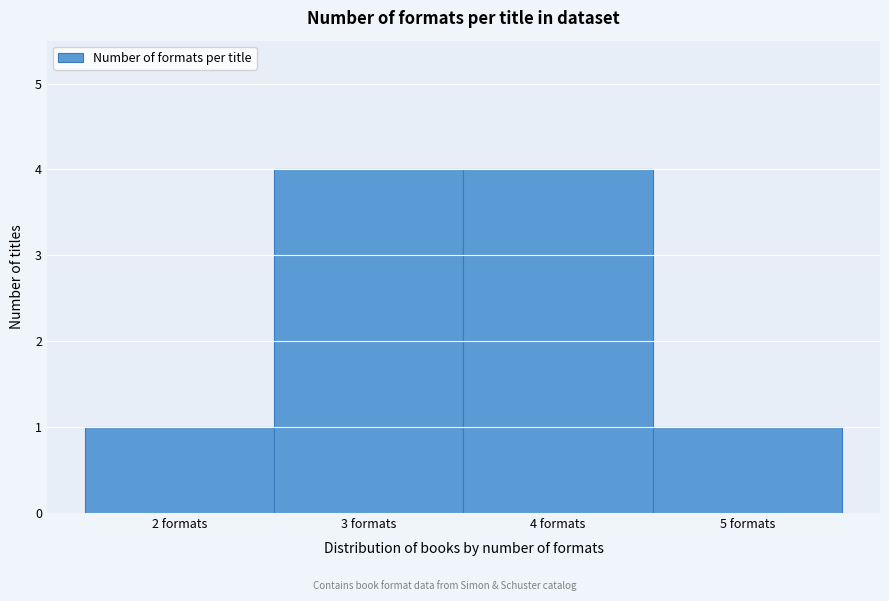

Reading left to right, transcribe this chart: for each bar, give the range it covers on the x-axis and its height. The values are not printed on the chart, so give them approximately, as read against the axis.

1.5 to 2.5: 1
2.5 to 3.5: 4
3.5 to 4.5: 4
4.5 to 5.5: 1